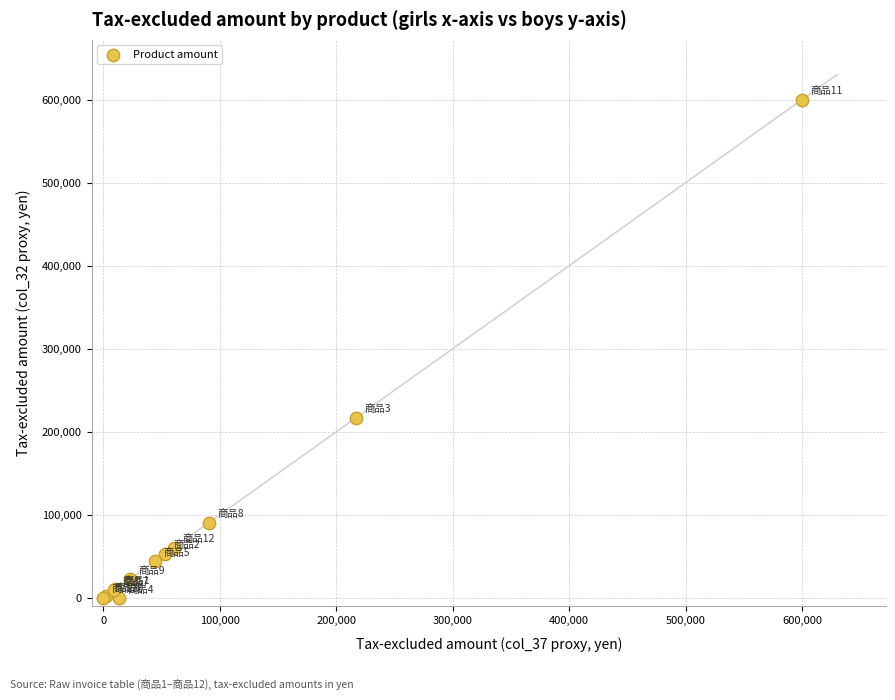

What Y value in the scatter plot is closest to 300000?

217000